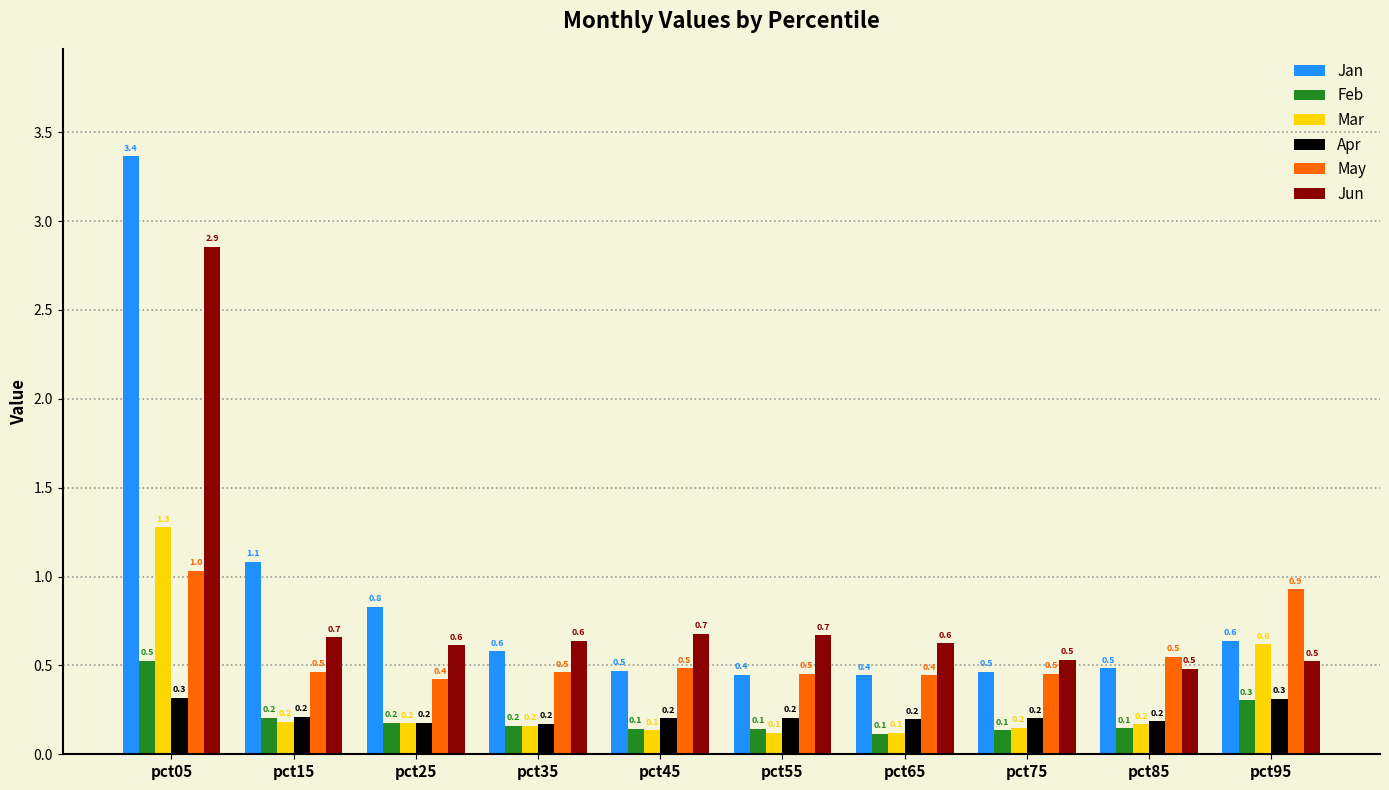

Reading right to left, transcribe all the data shown in this chart.

Jan: 0.6	0.5	0.5	0.4	0.4	0.5	0.6	0.8	1.1	3.4
Feb: 0.3	0.1	0.1	0.1	0.1	0.1	0.2	0.2	0.2	0.5
Mar: 0.6	0.2	0.2	0.1	0.1	0.1	0.2	0.2	0.2	1.3
Apr: 0.3	0.2	0.2	0.2	0.2	0.2	0.2	0.2	0.2	0.3
May: 0.9	0.5	0.5	0.4	0.5	0.5	0.5	0.4	0.5	1.0
Jun: 0.5	0.5	0.5	0.6	0.7	0.7	0.6	0.6	0.7	2.9